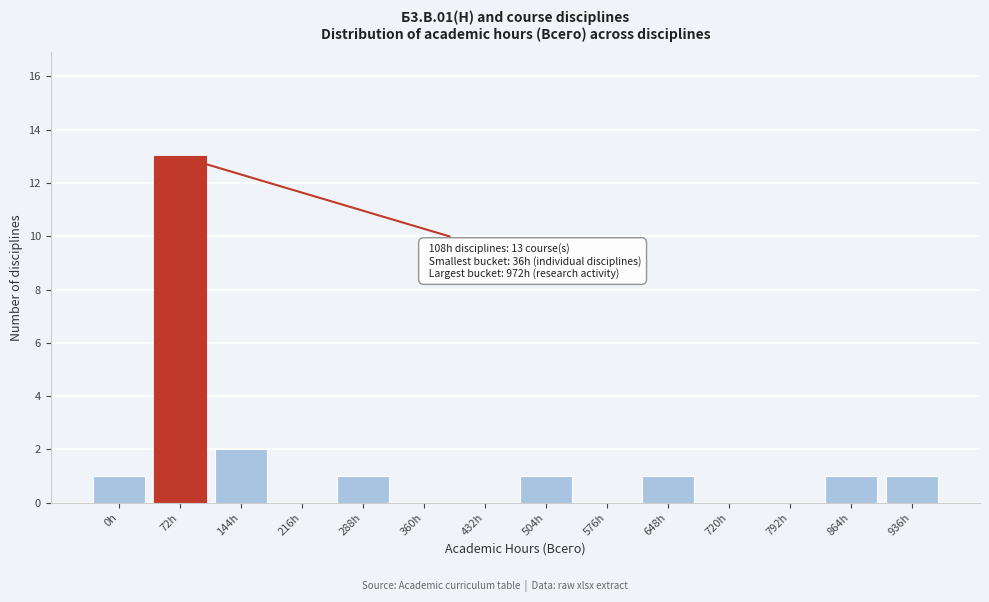

Reading left to right, what are all the values shown in this chart?

0h=1	72h=13	144h=2	216h=0	288h=1	360h=0	432h=0	504h=1	576h=0	648h=1	720h=0	792h=0	864h=1	936h=1